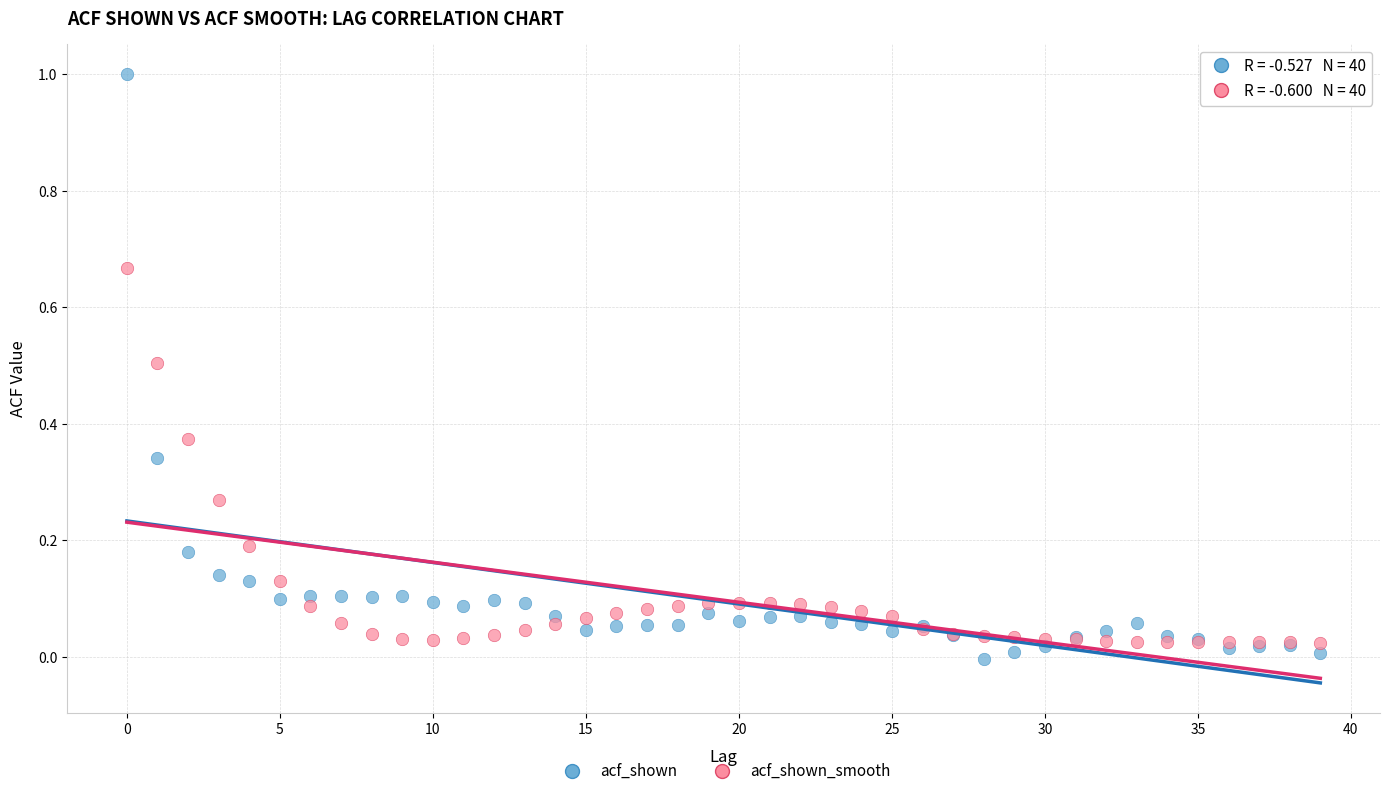

Which series has the largest Y range (max minus min)?

acf_shown